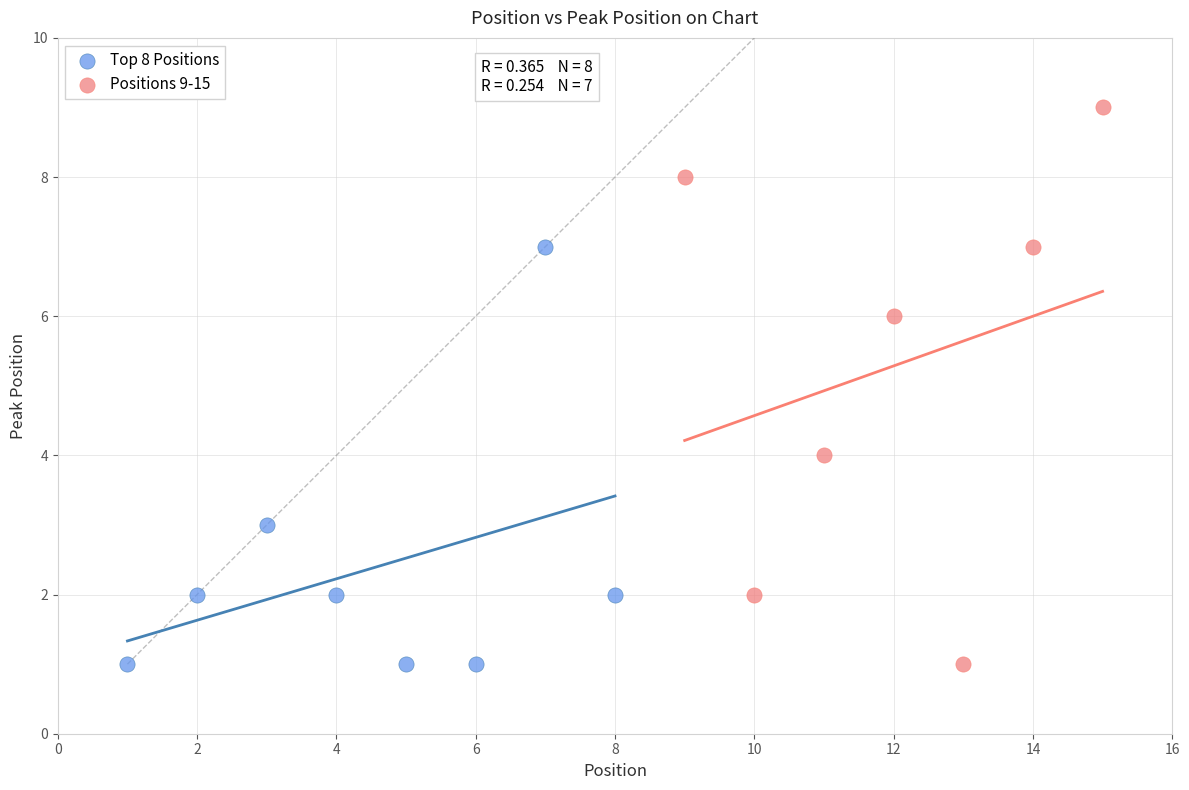

Which series reaches the maximum Y coordinate?

Positions 9-15